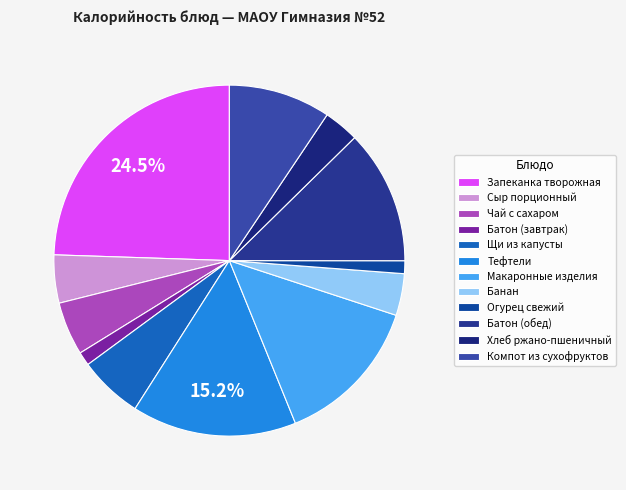

What is the smallest slice in the pie chart?

Огурец свежий